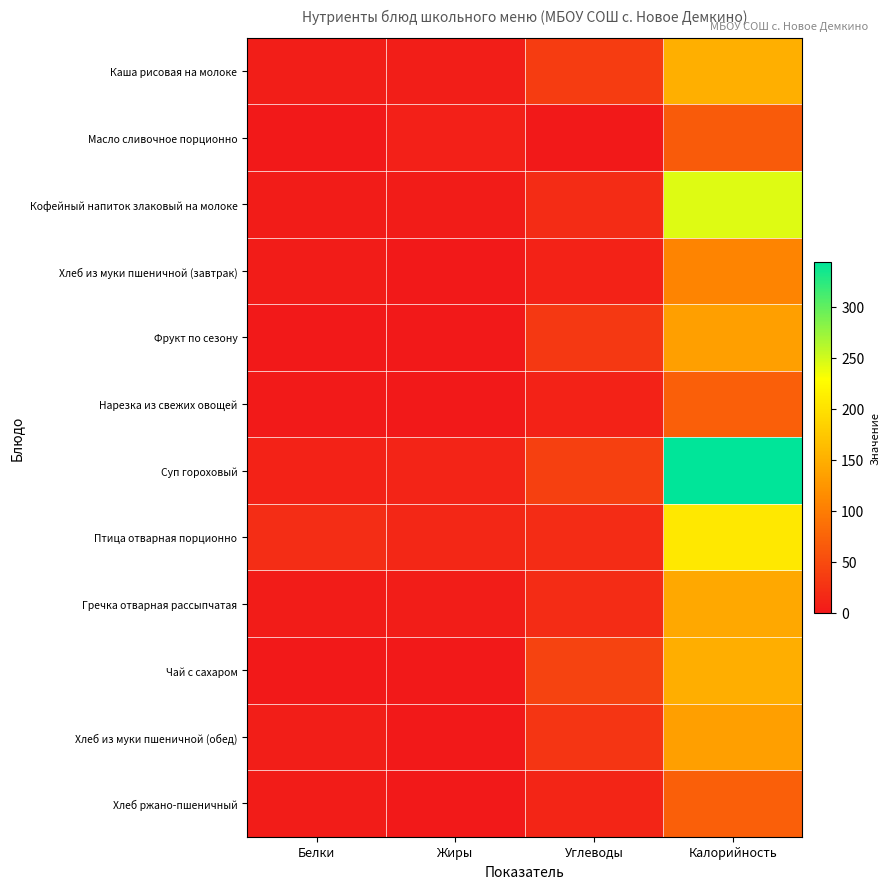

How many categories are shown in the chart?

4